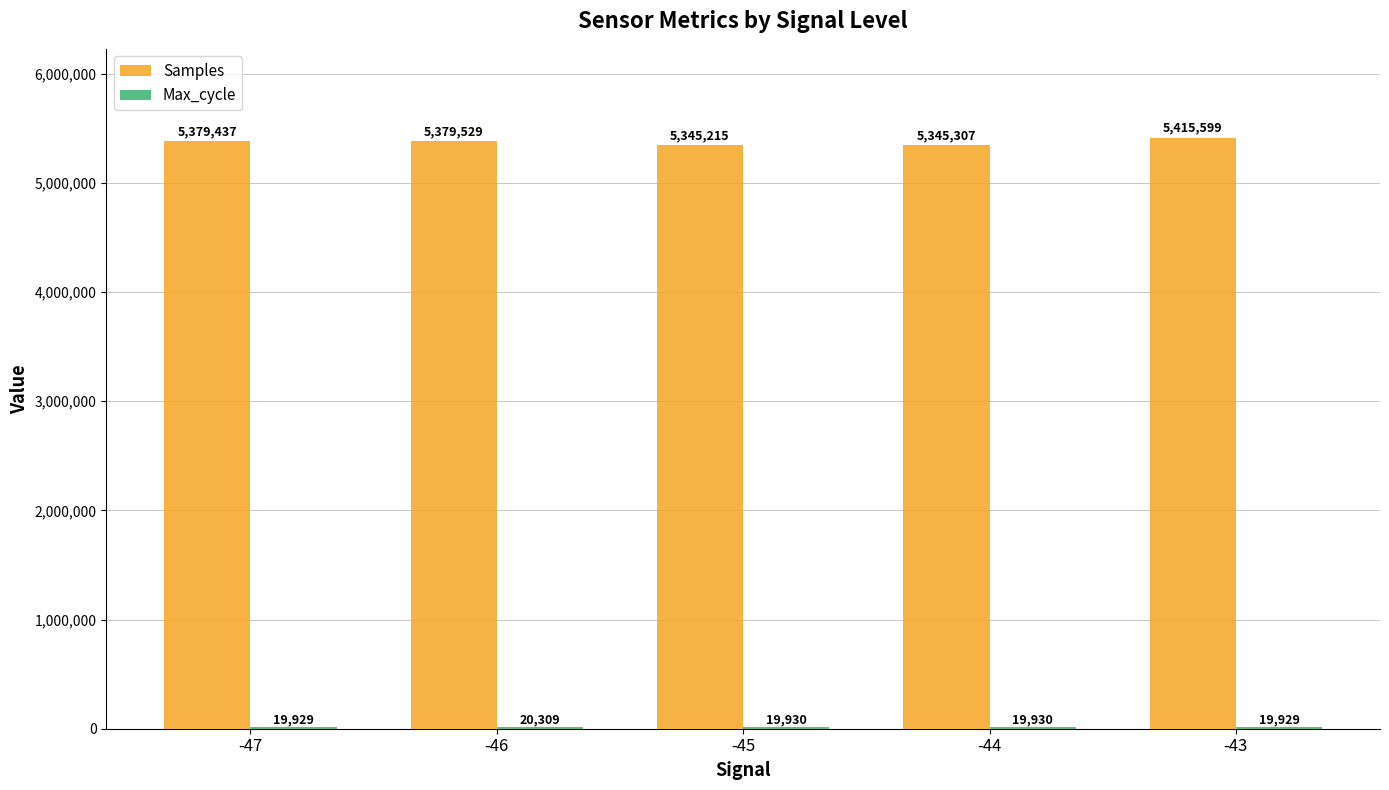

What is the maximum value shown in the chart?

5415599